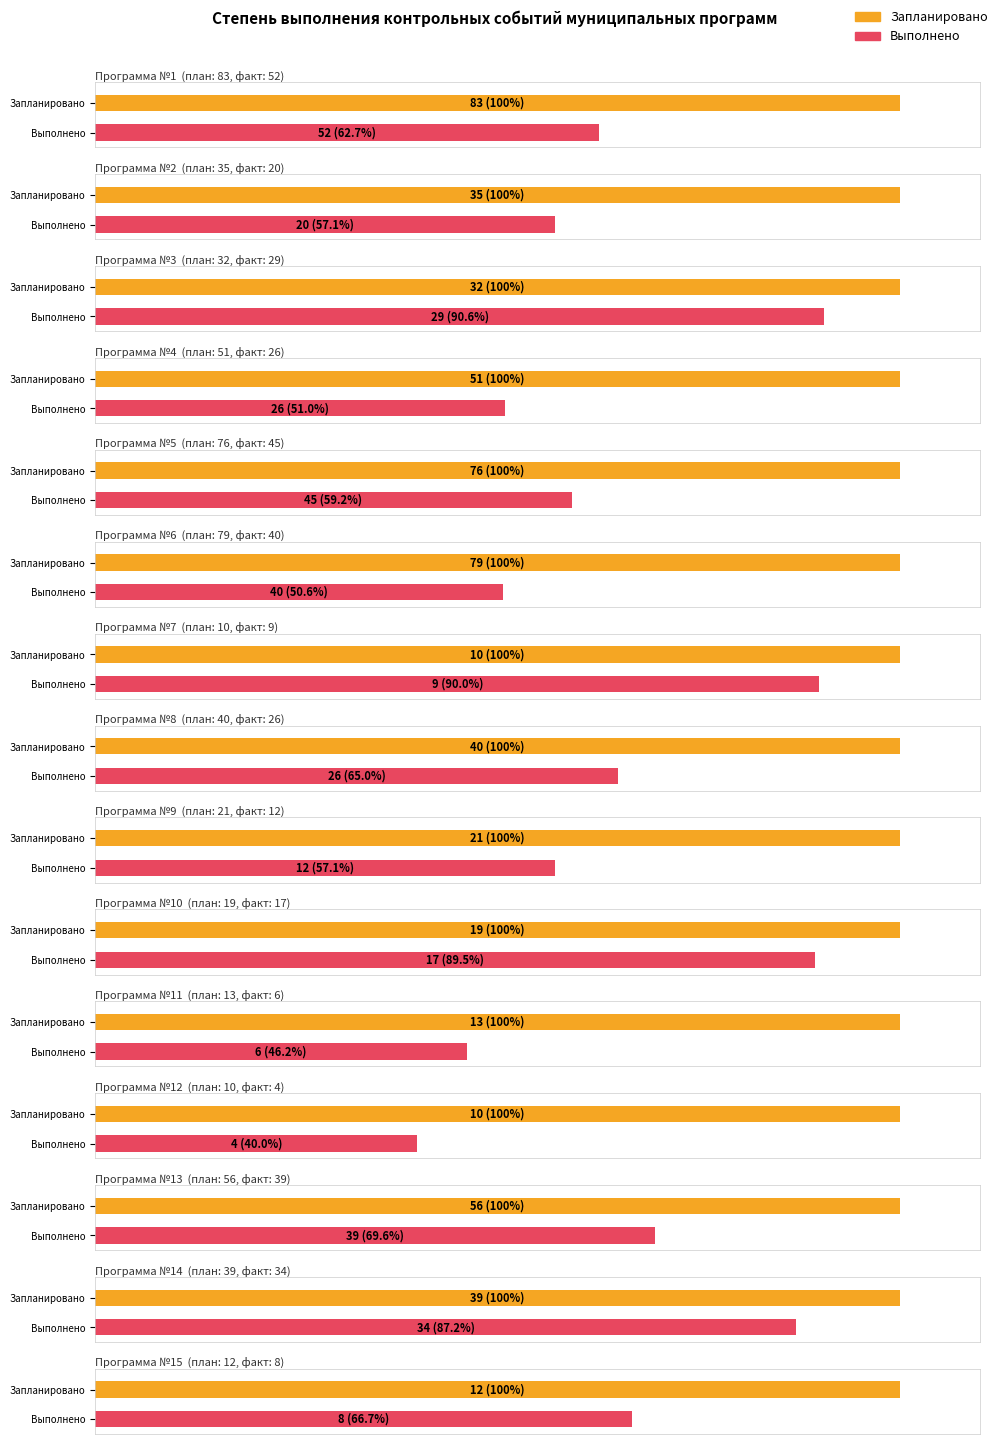

Which category has the lowest value across all series?

12